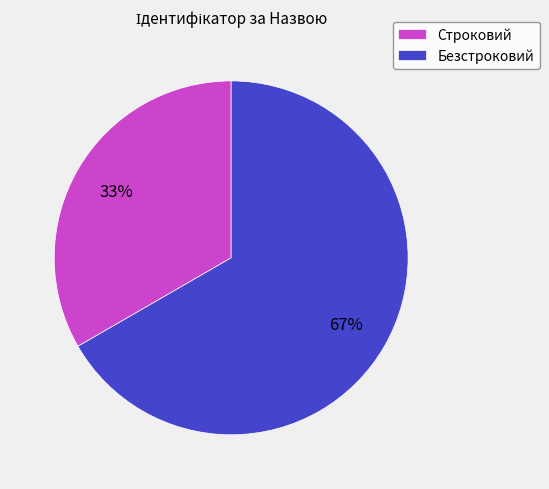

What is the ratio of the value at Строковий to the value at Безстроковий?

0.5